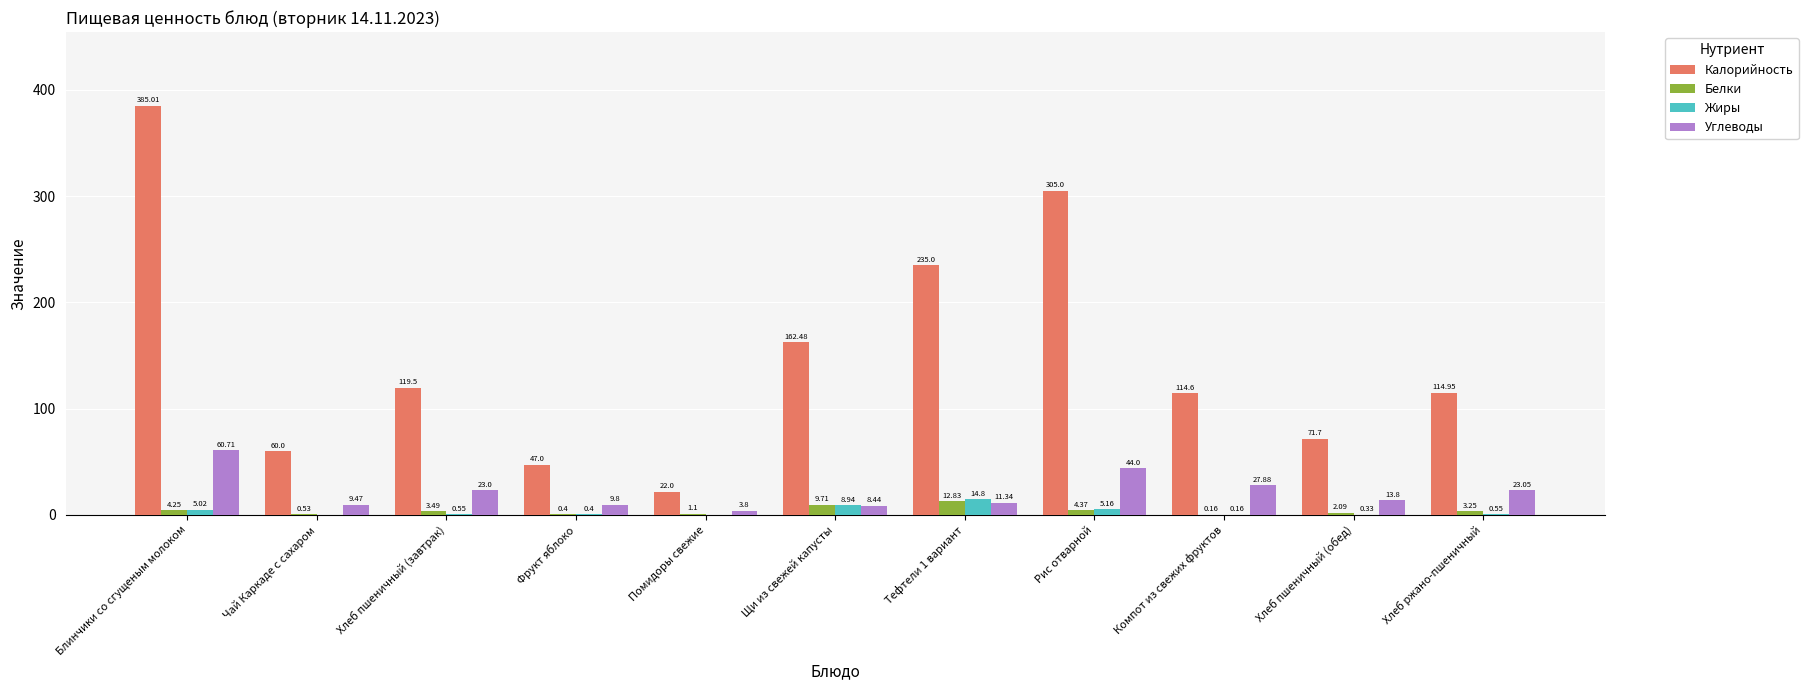

What value does the Калорийность series have at Щи из свежей капусты?

162.5